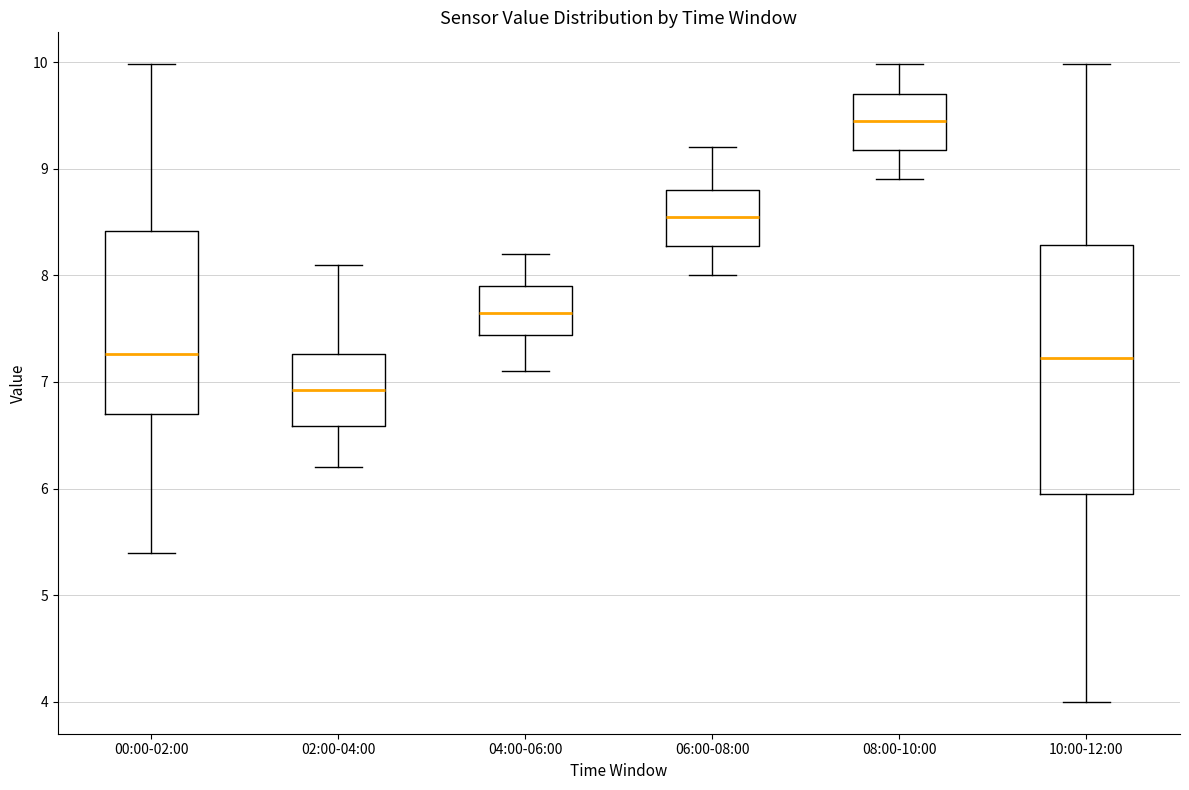

Which box is the tallest, from its lower edge to its upper edge?

10:00-12:00